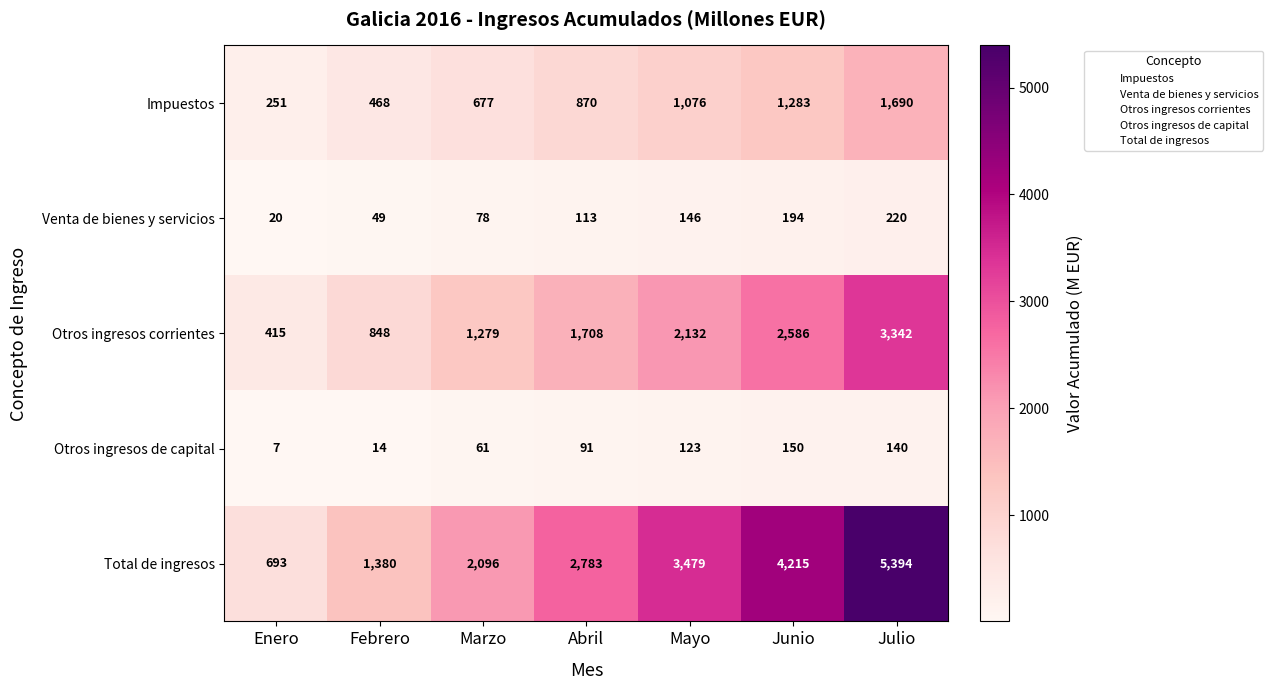

What value does the Otros ingresos corrientes series have at Junio?

2586